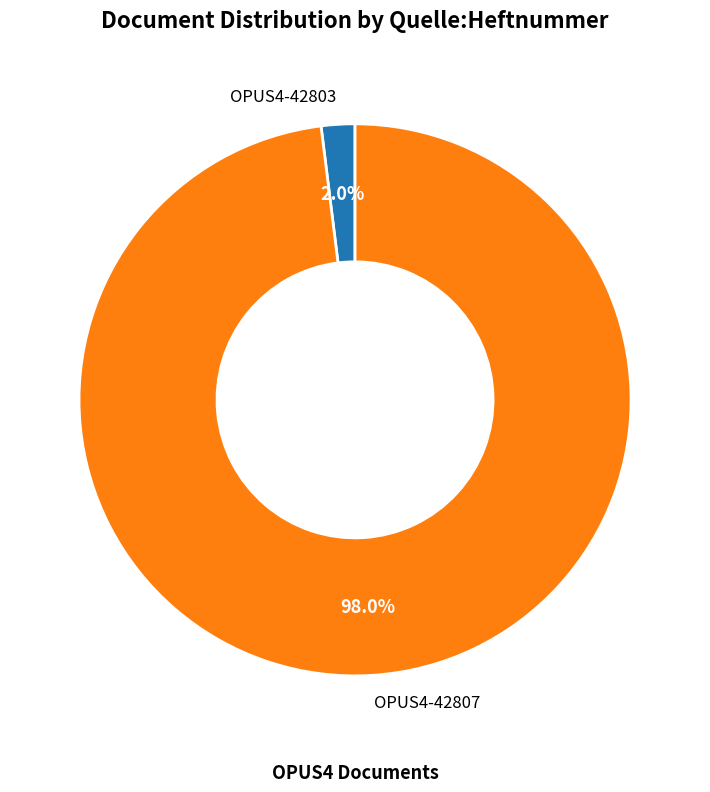

Is there any slice that represents more than half of the pie?

Yes